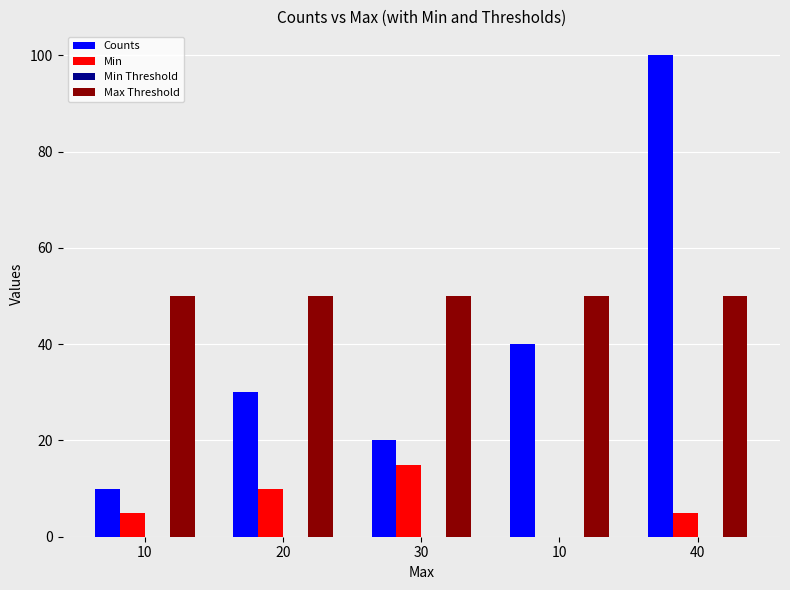

Reading left to right, list all the values displayed in this chart.

Counts: 10=10	20=30	30=20	10=40	40=100
Min: 10=5	20=10	30=15	10=0	40=5
Min Threshold: 10=0	20=0	30=0	10=0	40=0
Max Threshold: 10=50	20=50	30=50	10=50	40=50